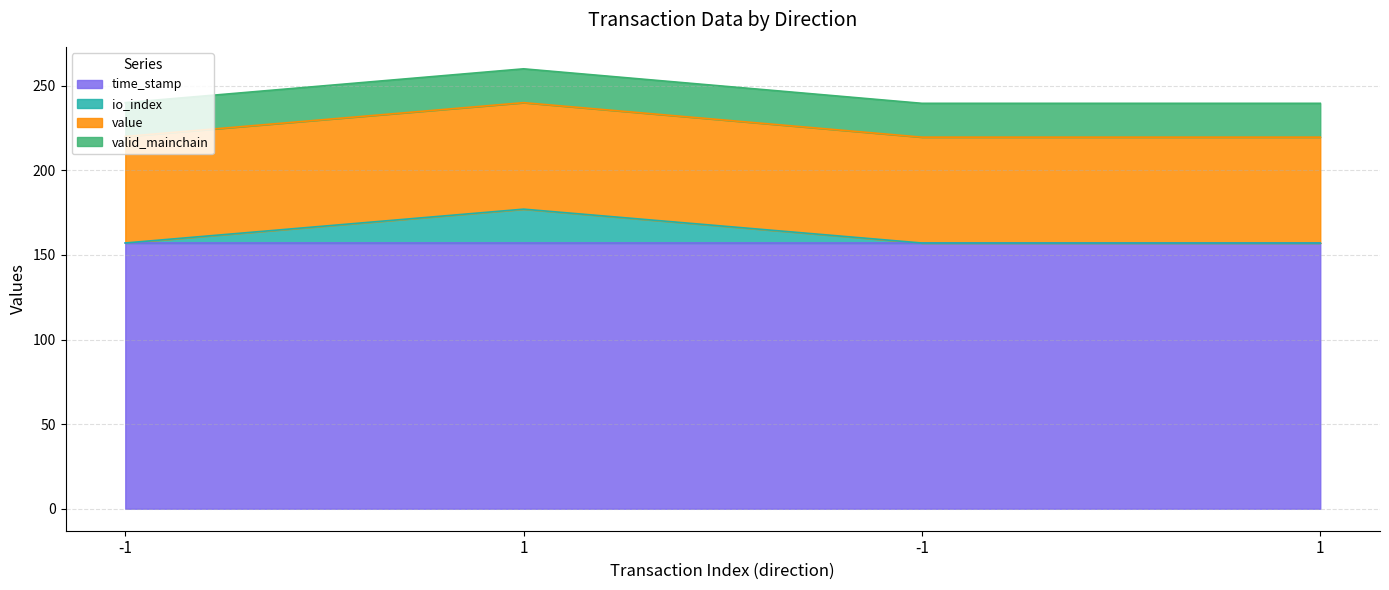

Where is io_index nearest to the value 167?

-1